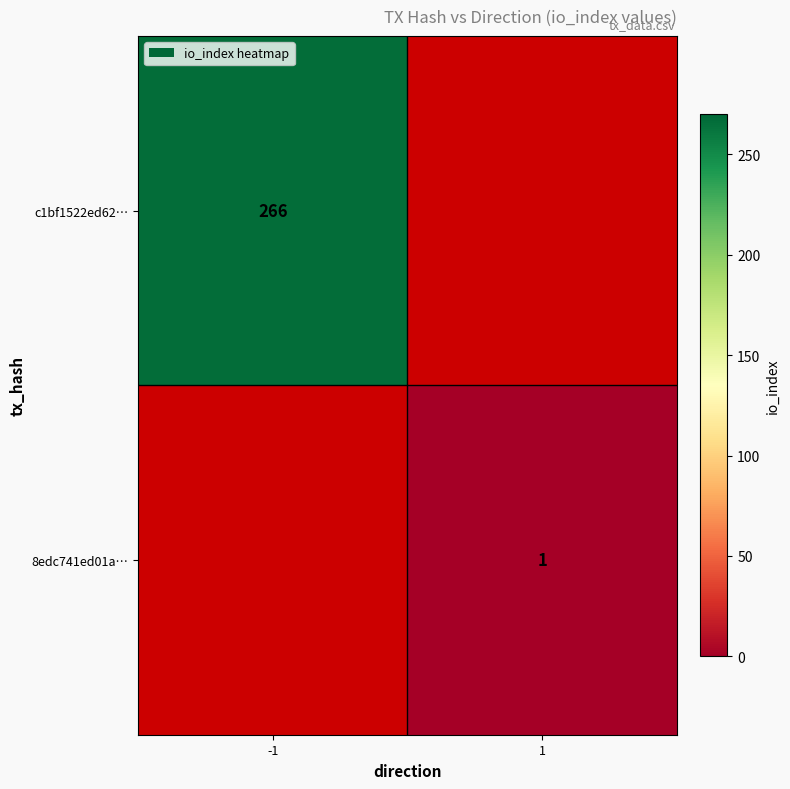

True or false: c1bf1522ed62… has a value of 266 at -1.

True